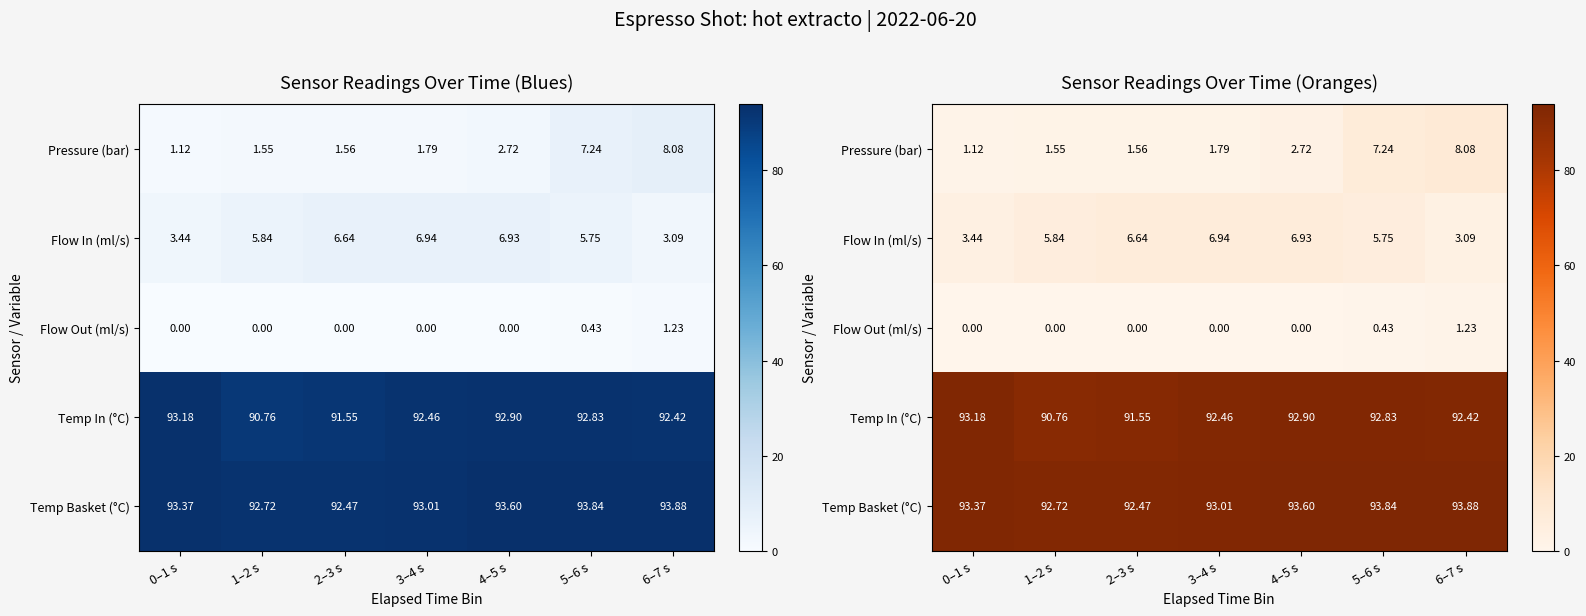

At which category does the chart reach its minimum across all series?

0–1 s